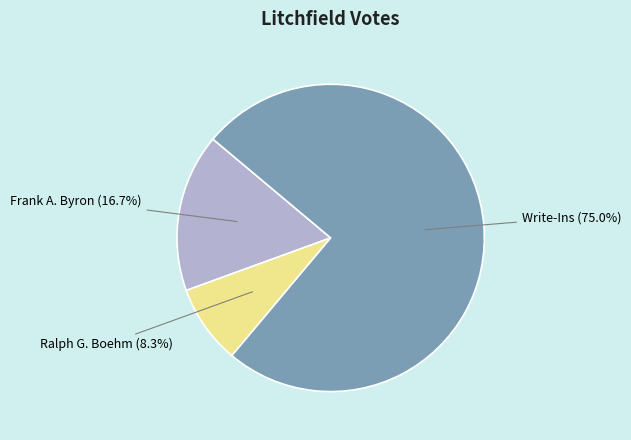

Is it true that Write-Ins is 65% of the pie?

False